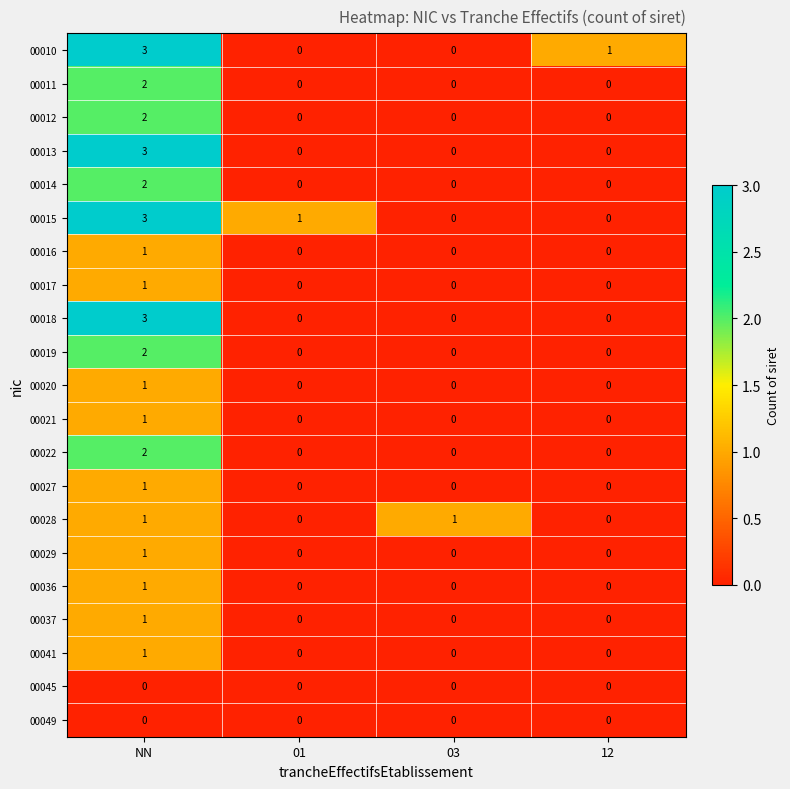

What is the greatest value displayed?

3